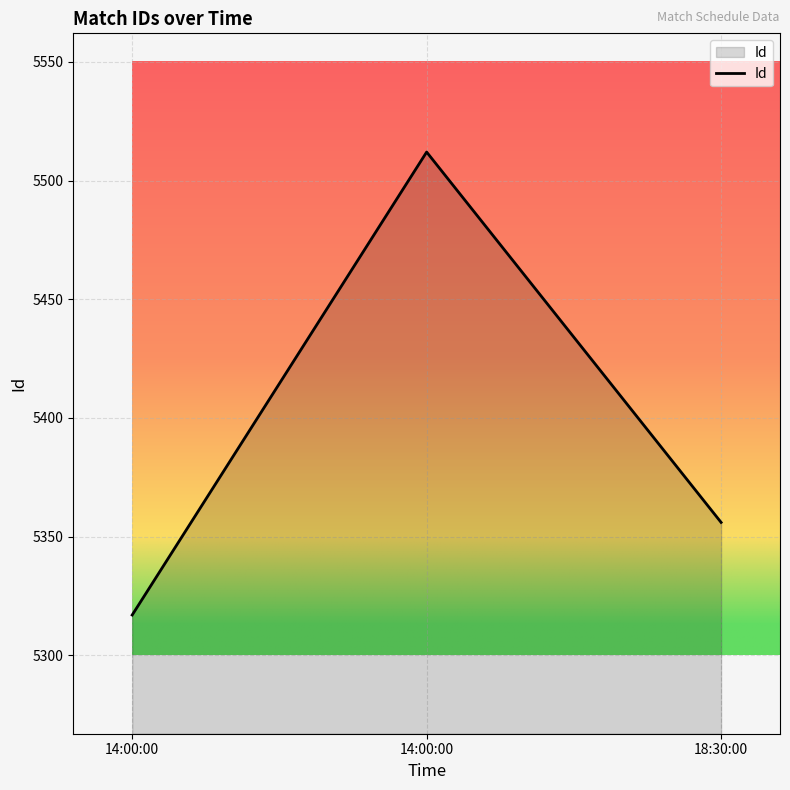

Reading left to right, transcribe all the data shown in this chart.

14:00:00=5317	14:00:00=5512	18:30:00=5356